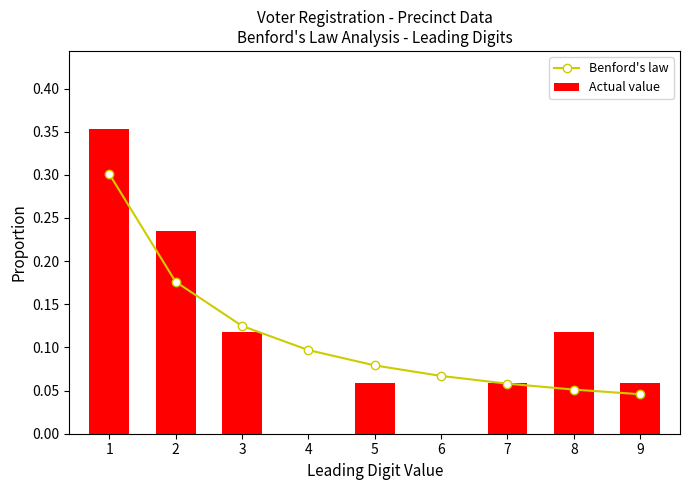

The value of Actual value at 3 is 0.2. True or false?

False